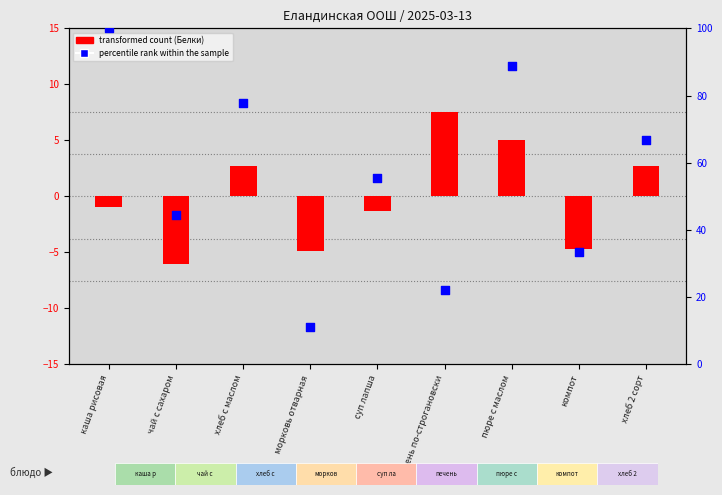

At how many categories does at least one series exceed -4?

9